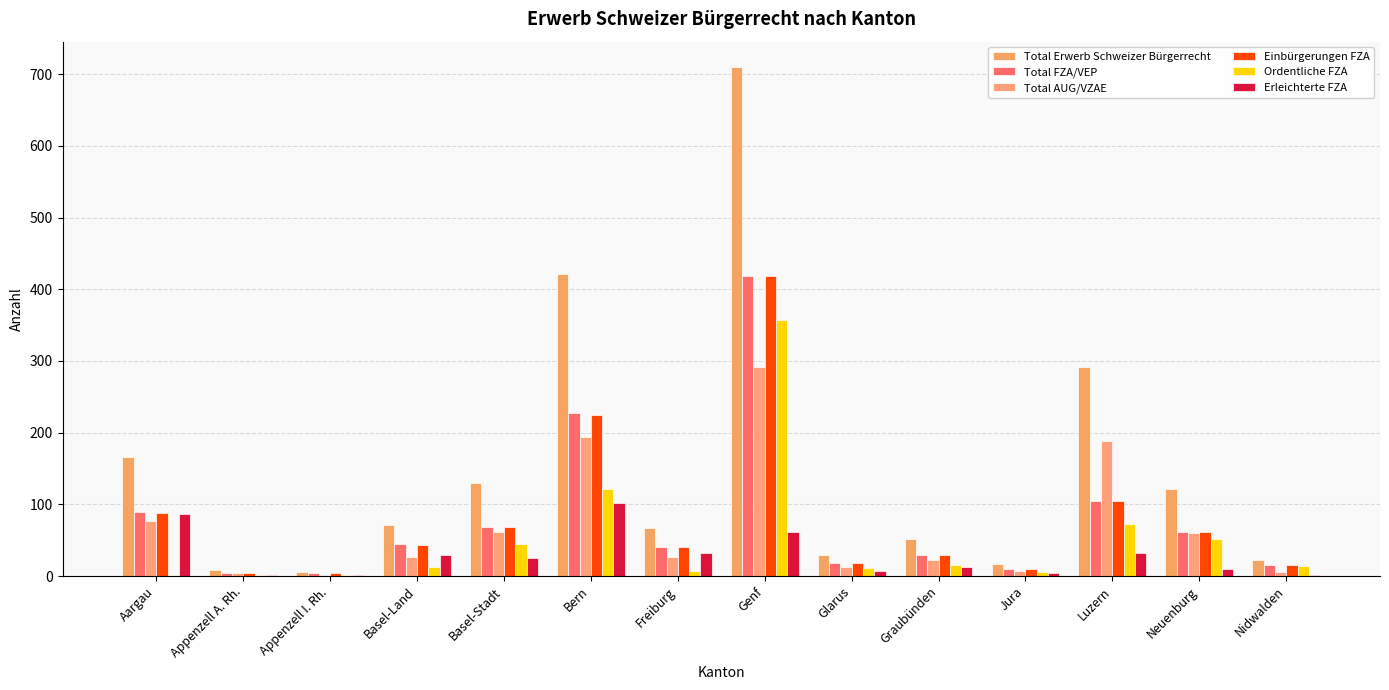

What is the sum of all Total AUG/VZAE values?

978